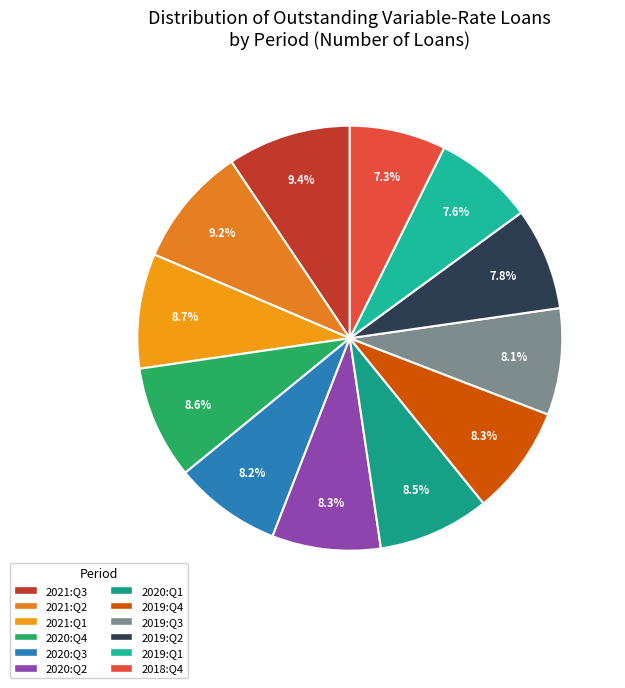

Rank the categories by value from lowest to highest.

2018:Q4, 2019:Q1, 2019:Q2, 2019:Q3, 2020:Q3, 2020:Q2, 2019:Q4, 2020:Q1, 2020:Q4, 2021:Q1, 2021:Q2, 2021:Q3